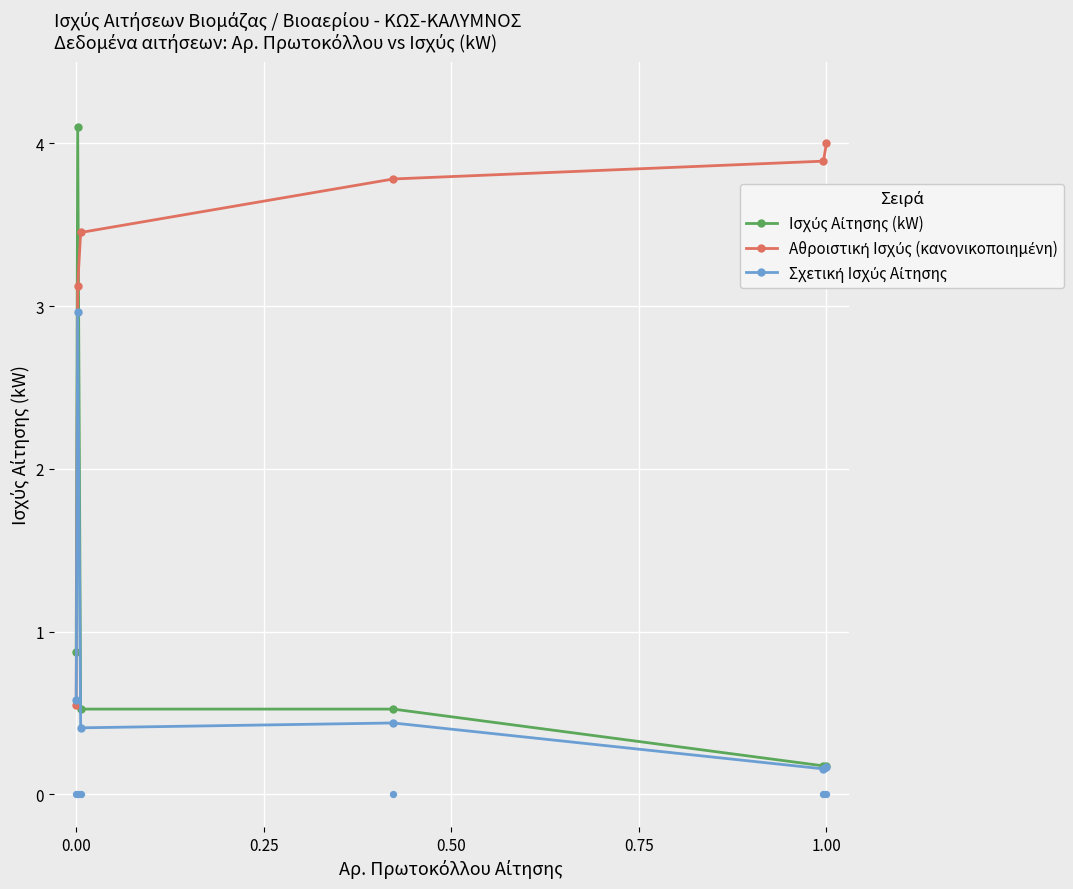

What is the total value across all series at 0.75?

4.2